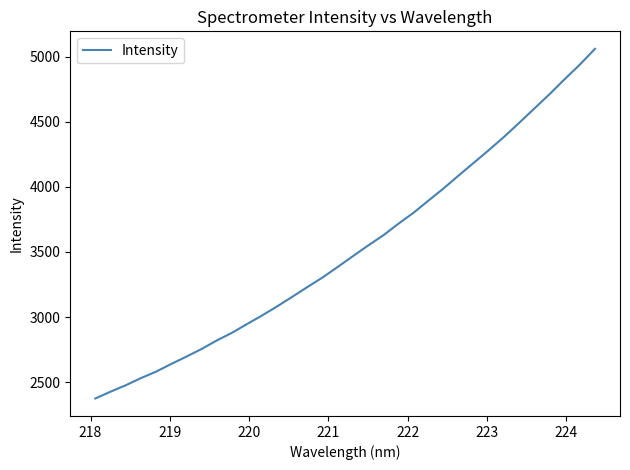

What is the average value?

3527.1